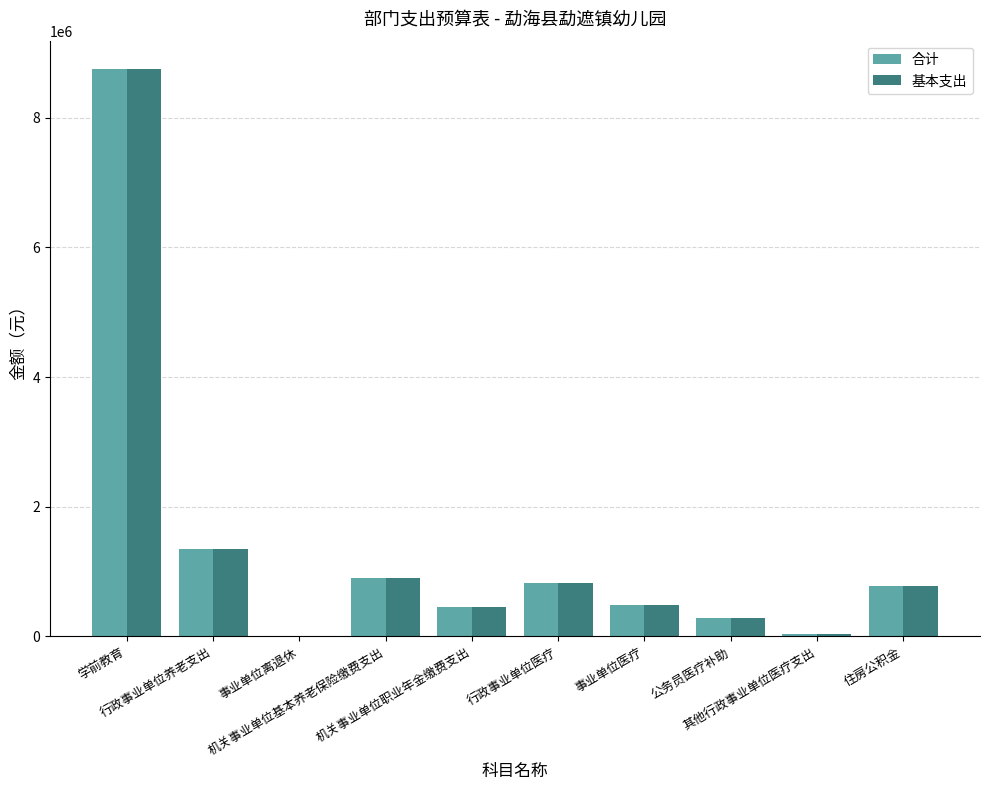

How many groups of bars are there?

10